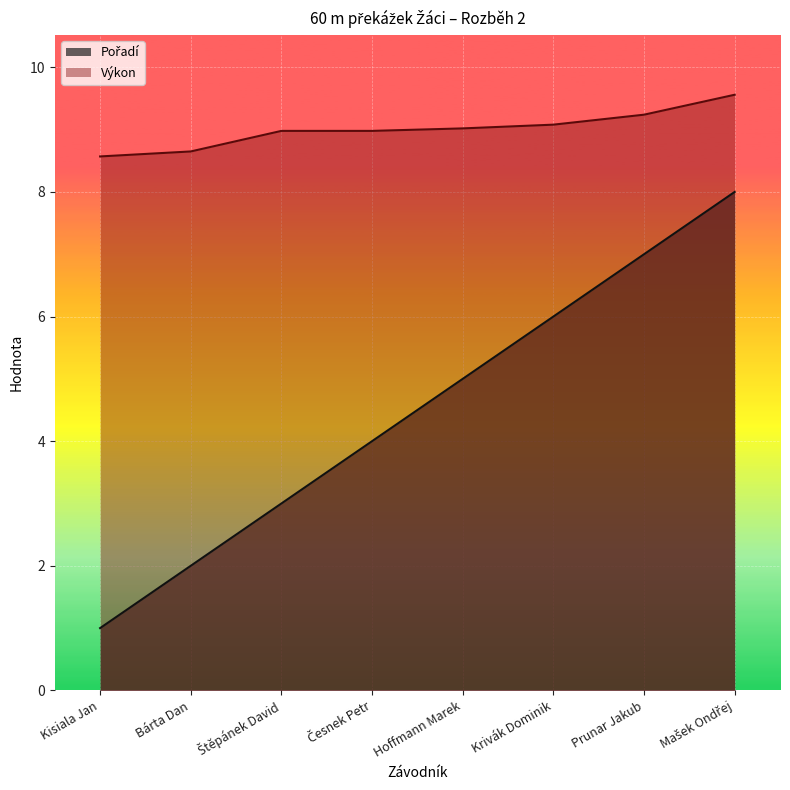

The Výkon series shows 9.0 at Štěpánek David. True or false?

True